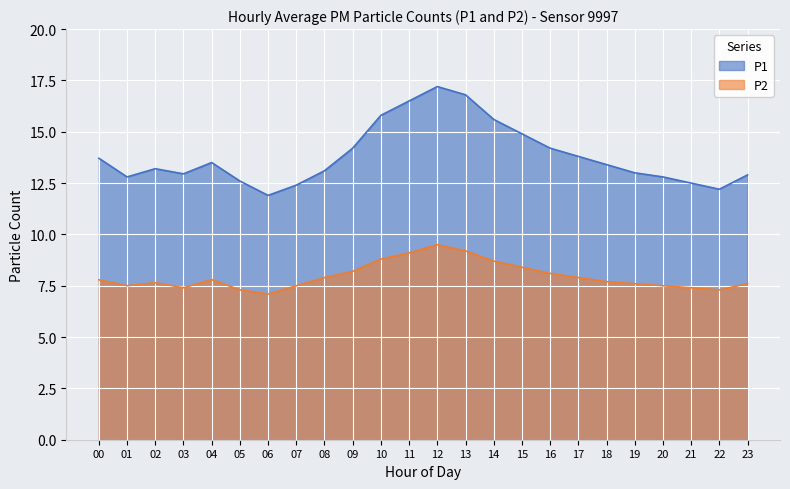

What is the value of the P2 point at the 1st from the left?

7.8